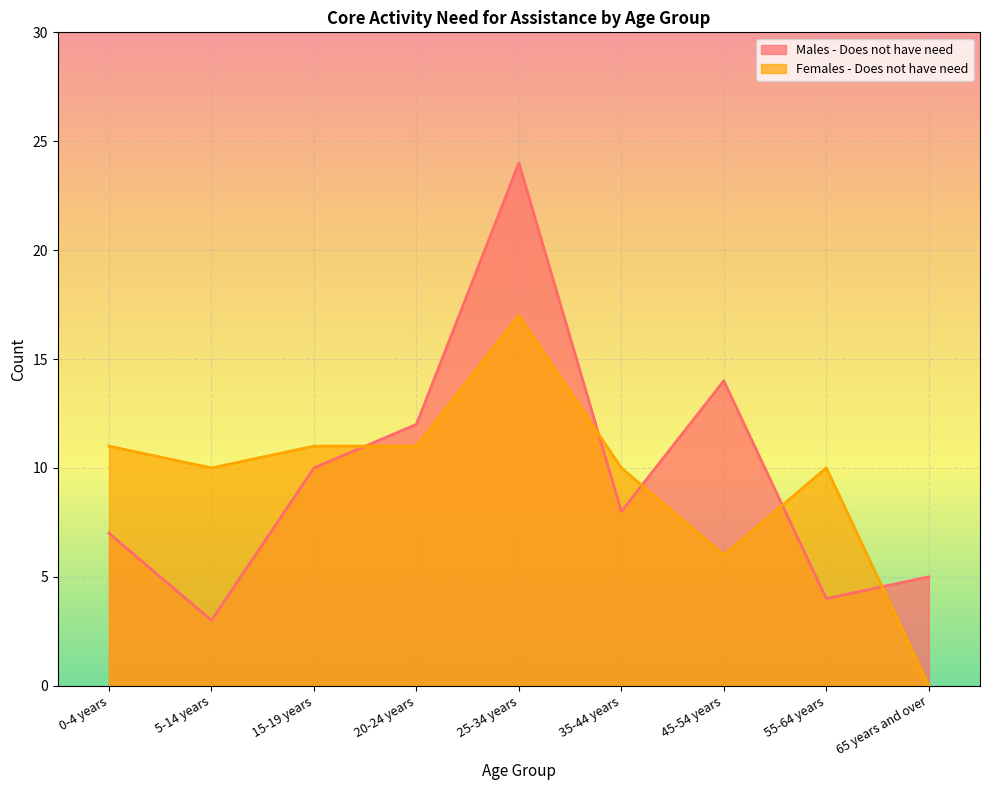

What is the label of the 2nd point from the right?

55-64 years